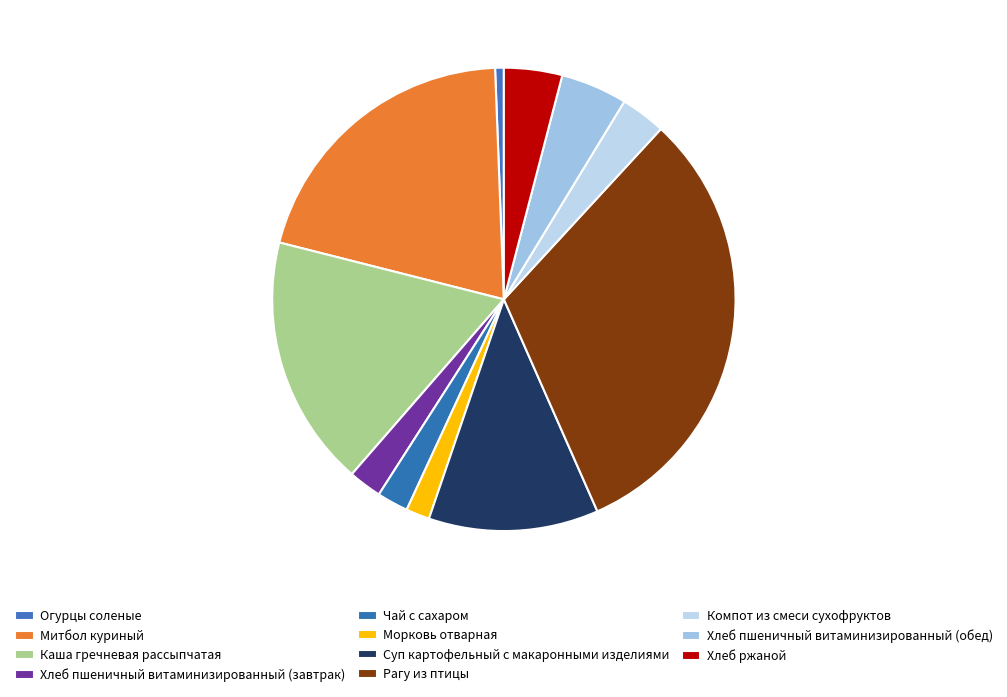

True or false: Рагу из птицы accounts for 32% of the total.

True